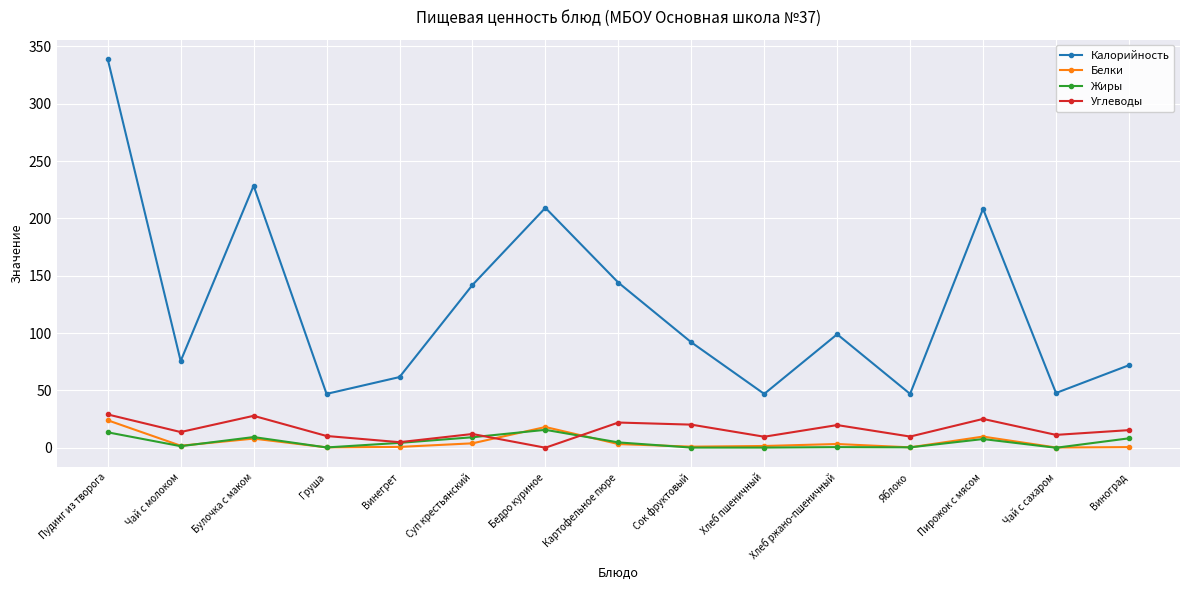

True or false: Жиры and Калорийность cross at least once.

False